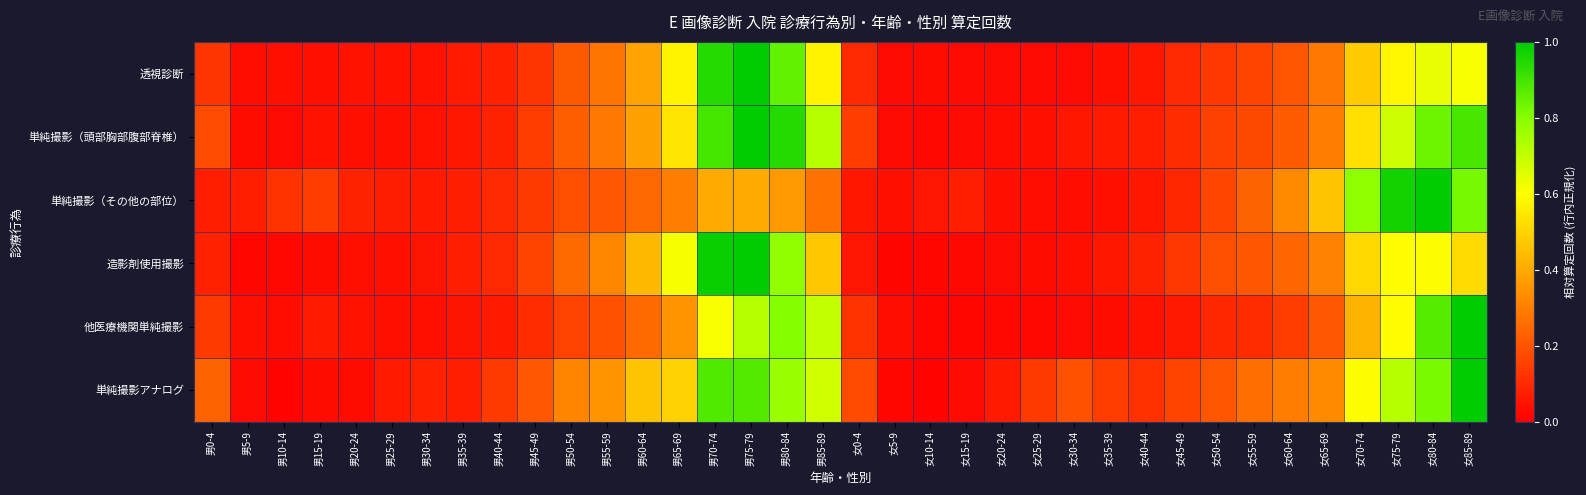

At which category does the chart reach its peak across all series?

男75-79